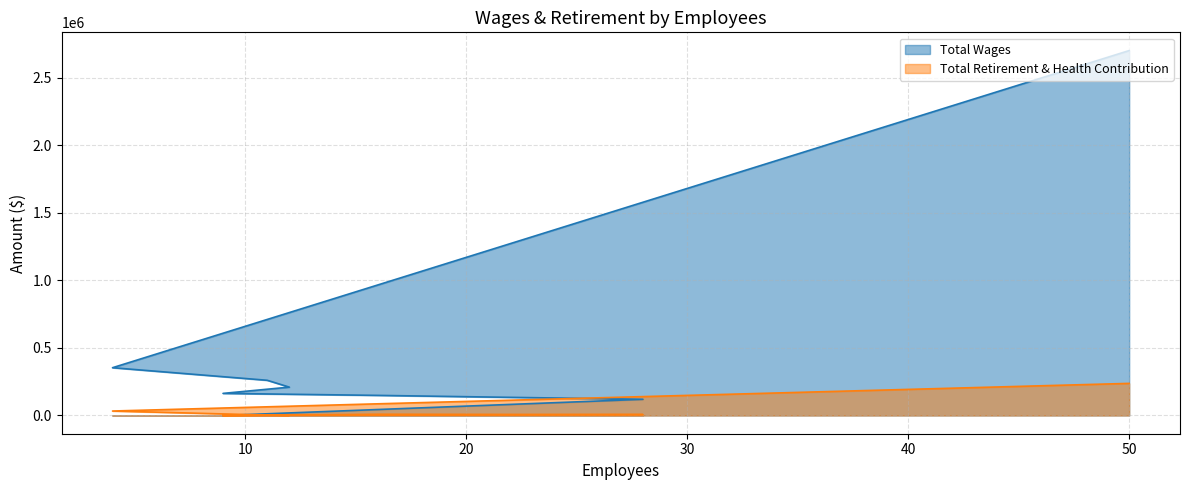

What is the sum of all Total Wages values?

3958791